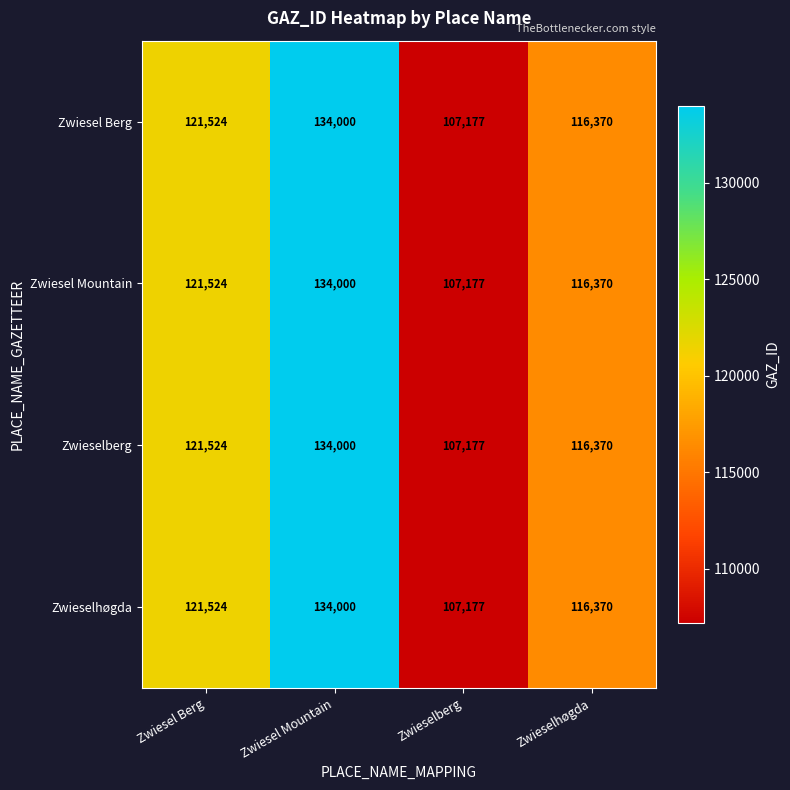

How many distinct data groups are displayed?

4